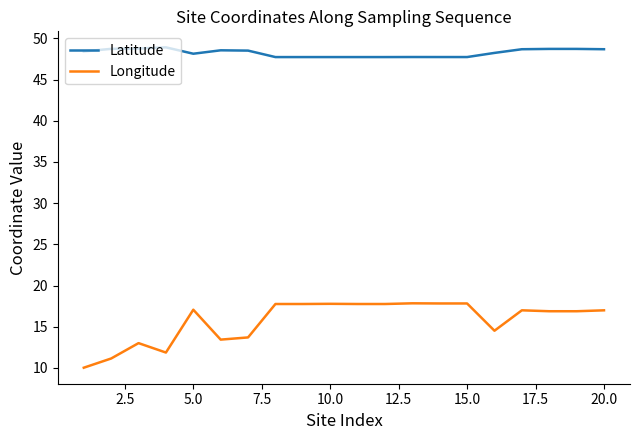

What is the difference between the maximum and minimum values in the Longitude series?

7.8